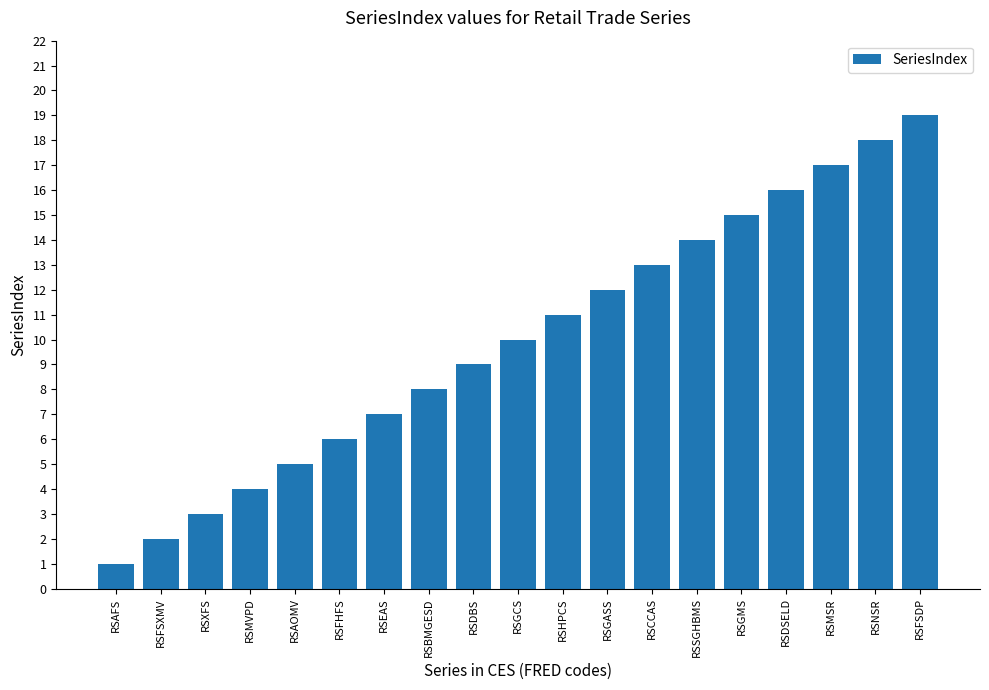

The value at RSGASS is 12. True or false?

True